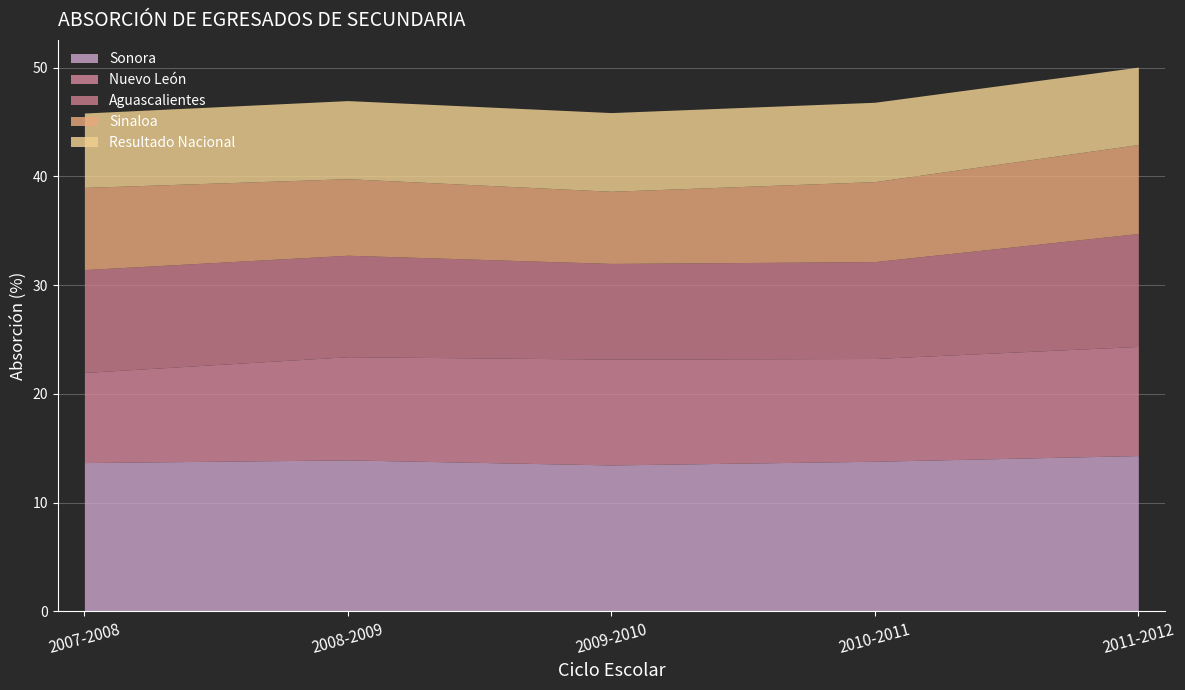

At which category does Resultado Nacional reach its first local peak?

2010-2011